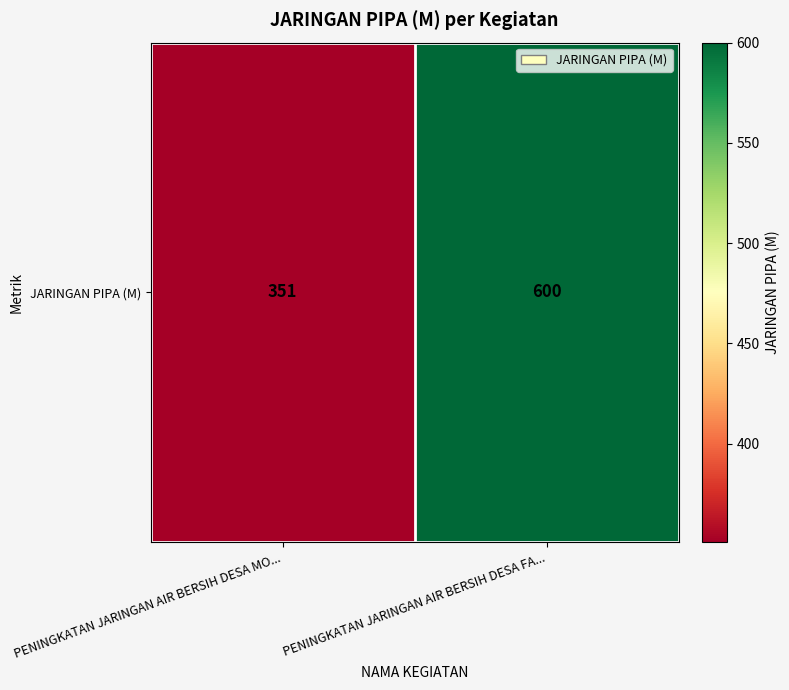

Approximately how many times larger is the value at PENINGKATAN JARINGAN AIR BERSIH DESA FA... compared to PENINGKATAN JARINGAN AIR BERSIH DESA MO...?

1.7